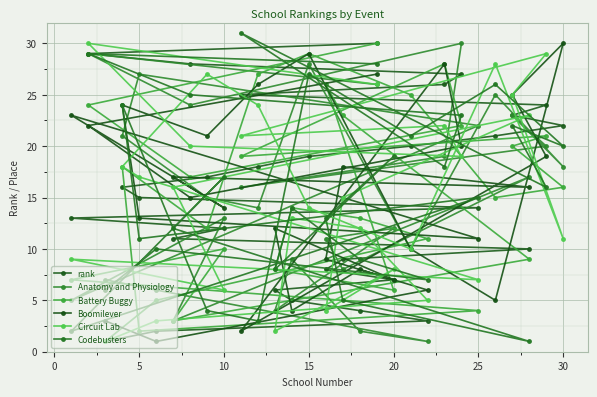

Reading left to right, transcribe all the data shown in this chart.

rank: 13	29	1	16	15	2	11	28	17	12	25	18	6	5	19	8	9	4	30	7	20	3	26	27	14	21	23	10	24	22
Anatomy and Physiology: 5	29	7	21	27	6	3	24	15	13	16	14	4	9	28	11	8	2	26	12	10	1	19	30	22	25	23	17	20	18
Battery Buggy: 7	24	1	18	2	5	3	17	12	10	19	27	8	14	29	26	23	13	30	6	25	11	28	22	4	15	20	9	21	16
Boomilever: 23	22	3	24	13	1	17	15	21	14	2	26	12	4	29	9	18	8	27	7	10	6	28	20	11	5	25	16	19	30
Circuit Lab: 9	30	1	18	17	3	16	20	27	6	21	24	2	13	14	4	15	12	26	8	10	5	22	19	7	28	25	23	29	11
Codebusters: 2	29	6	24	11	10	12	25	4	17	31	3	8	14	27	13	5	9	28	19	21	7	18	23	15	26	22	1	16	20